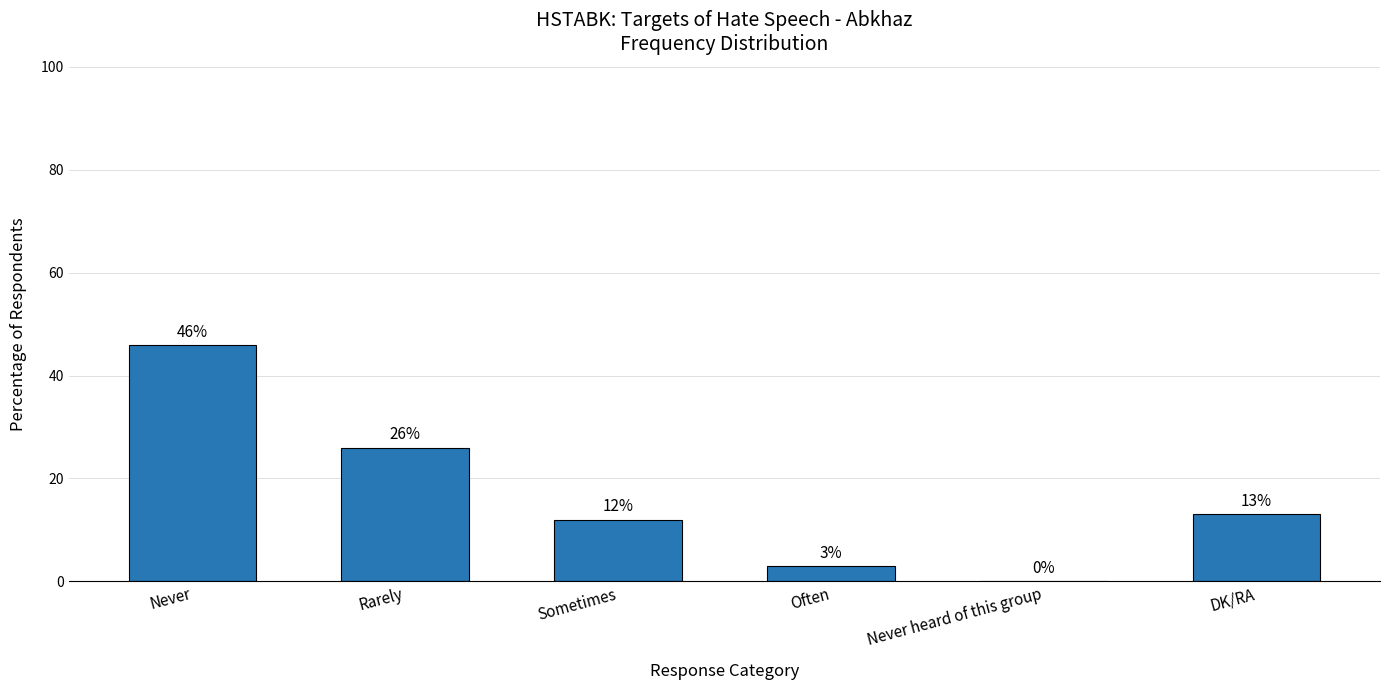

How many positive values are there?

5